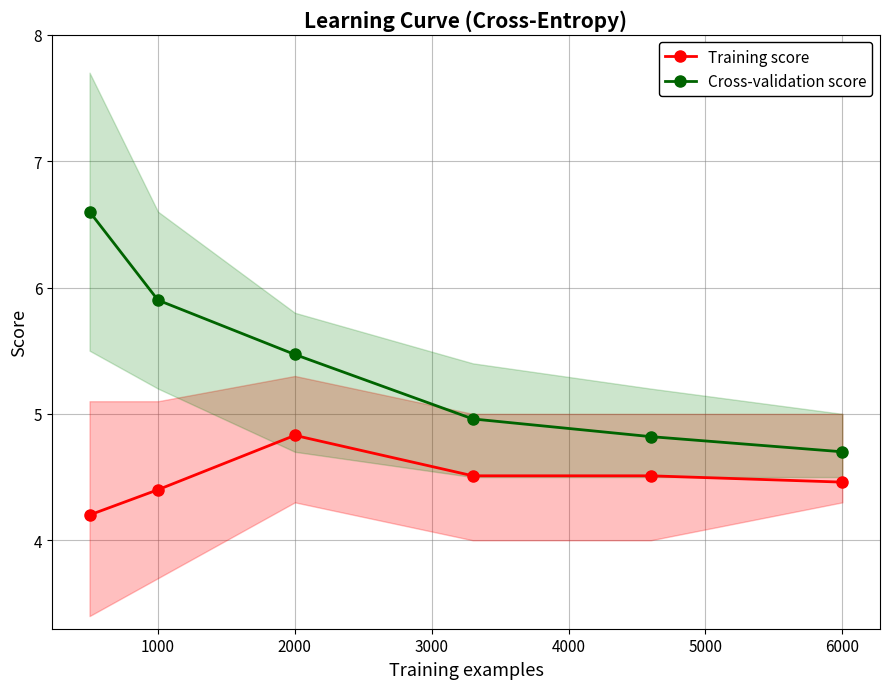

Count the Training score values in the range 4 to 5.

6